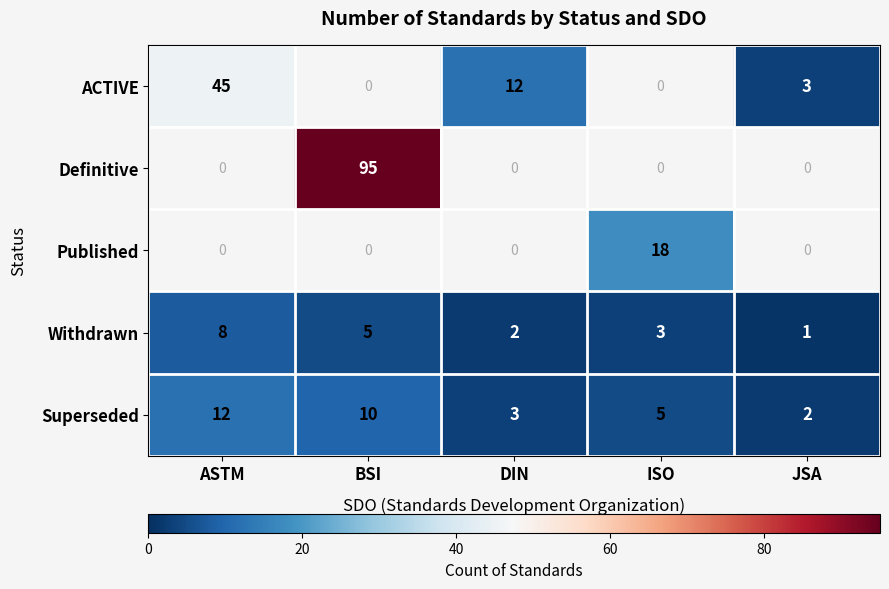

Read the Superseded value at ISO, to the nearest 5.

5